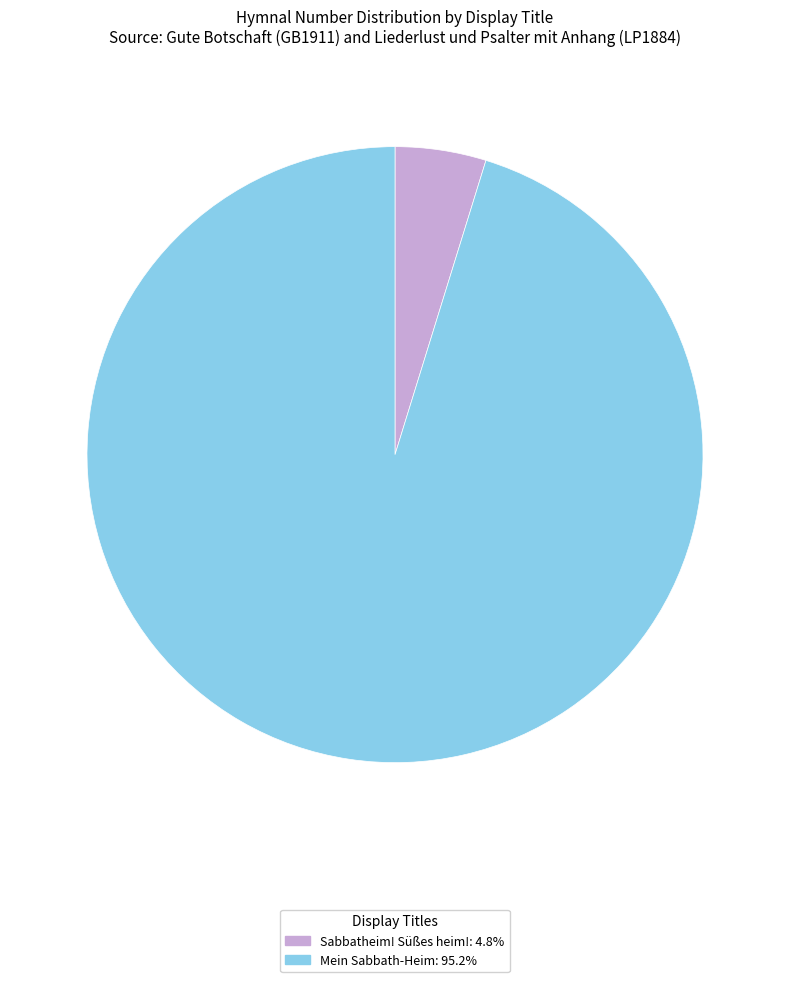

Do Mein Sabbath-Heim: 95.2% and Sabbatheim! Süßes heim!: 4.8% together represent more than half of the pie?

Yes